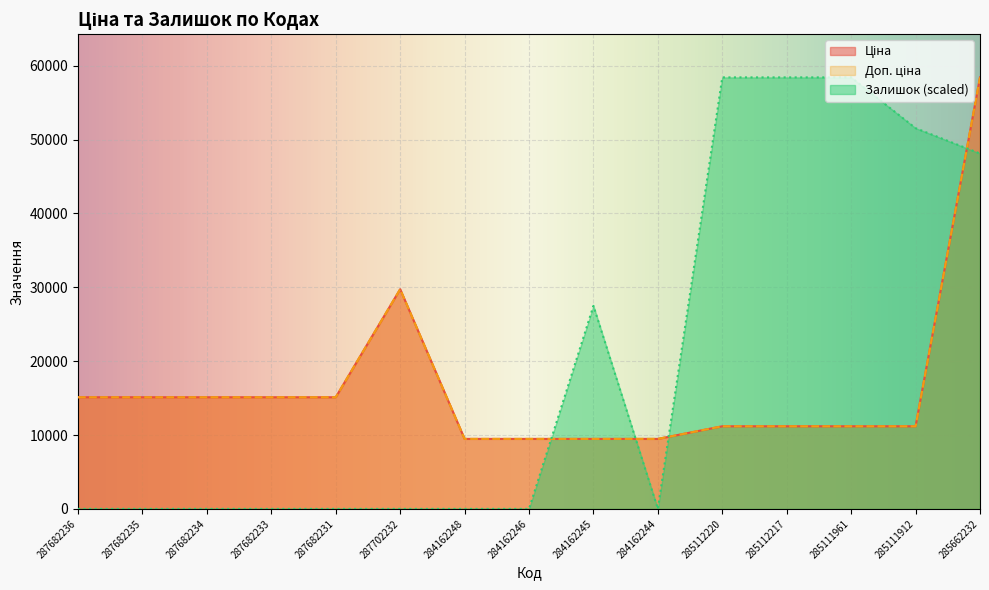

What is the difference between the maximum and minimum values in the Ціна series?

48946.5